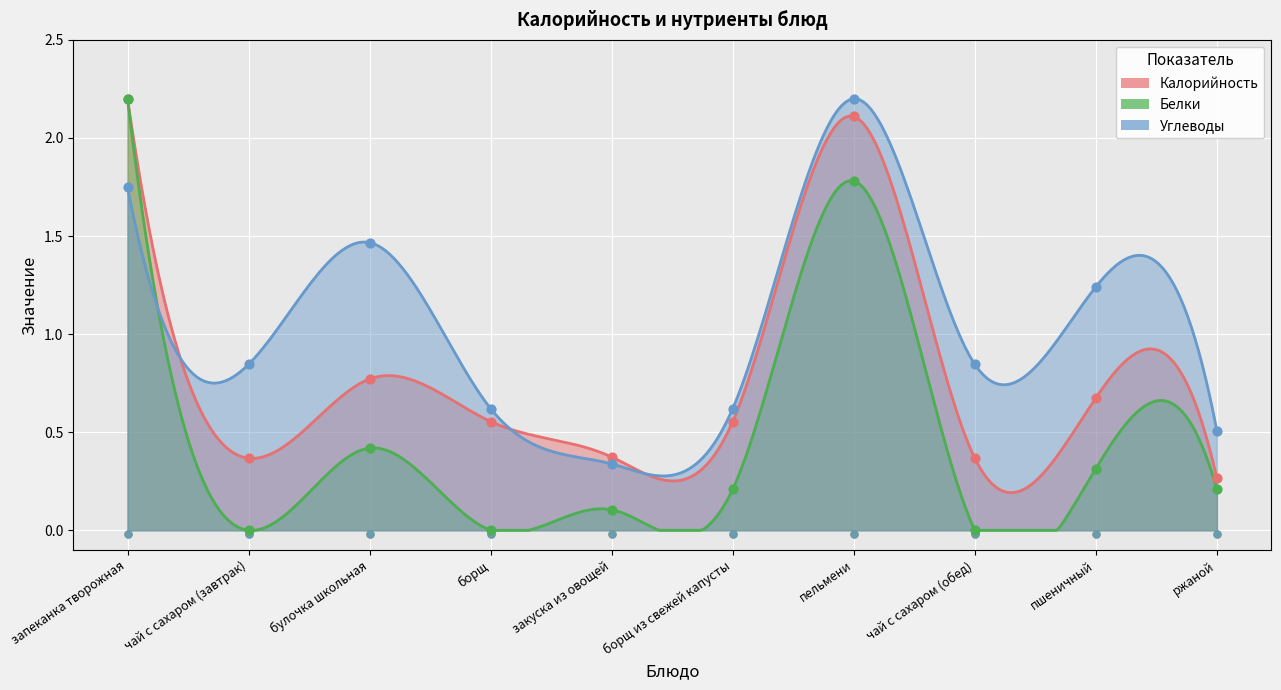

Which series contains the lowest Y value?

Белки